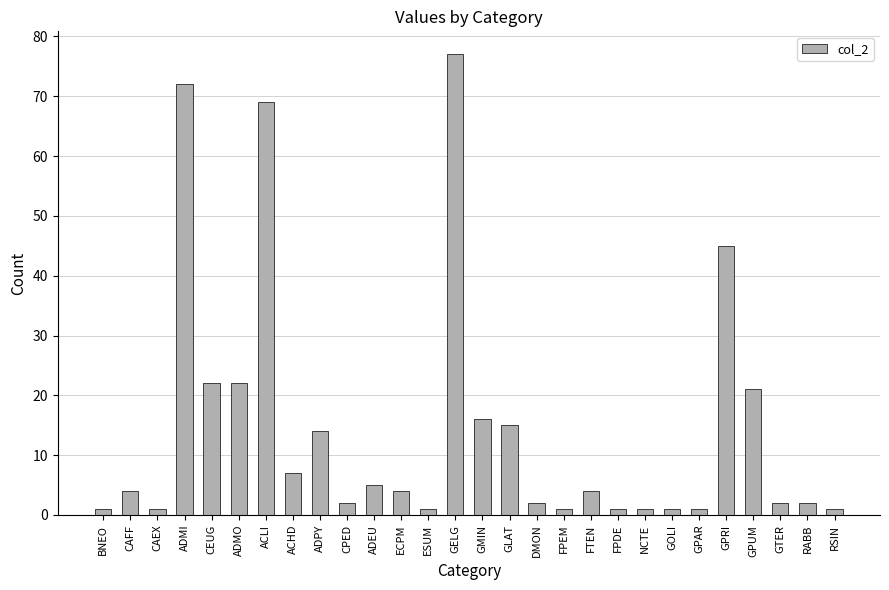

What is the value of the 17th bar from the left?

2